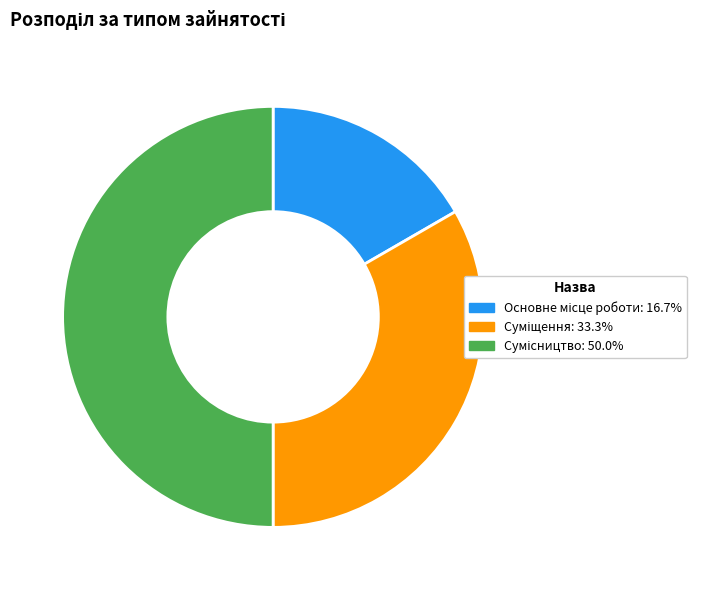

How many segments does this pie chart have?

3